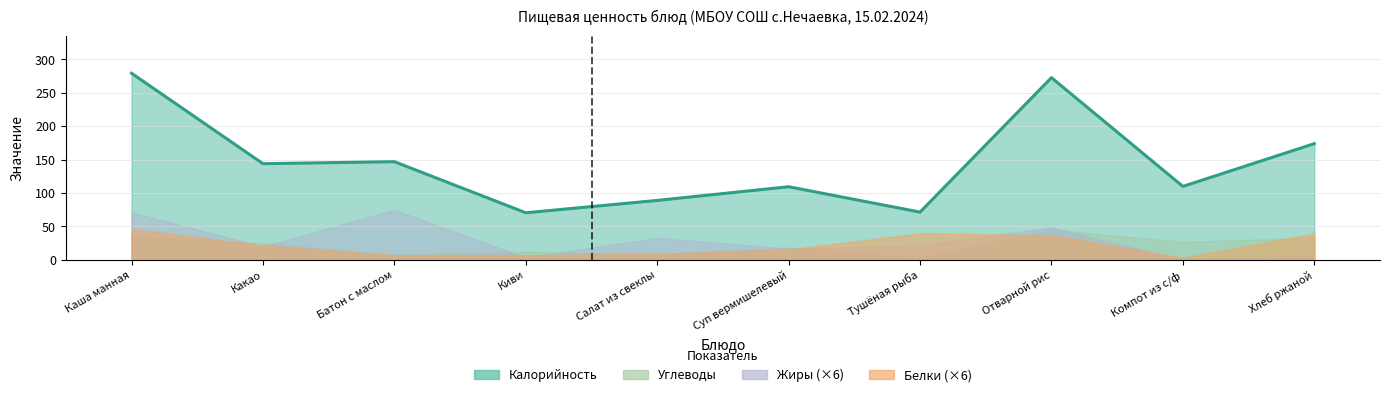

What is the greatest value displayed?

279.4